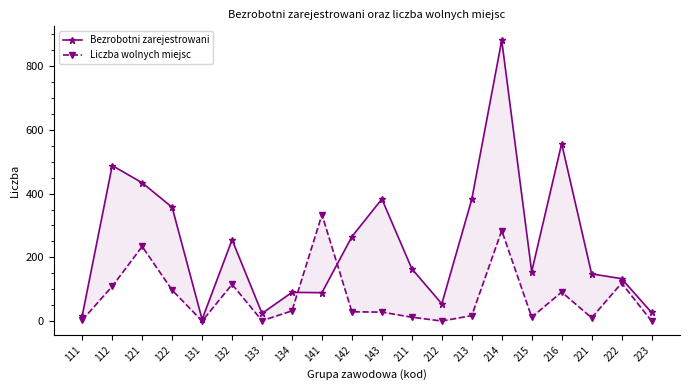

What is the total value across all series at 134?

122